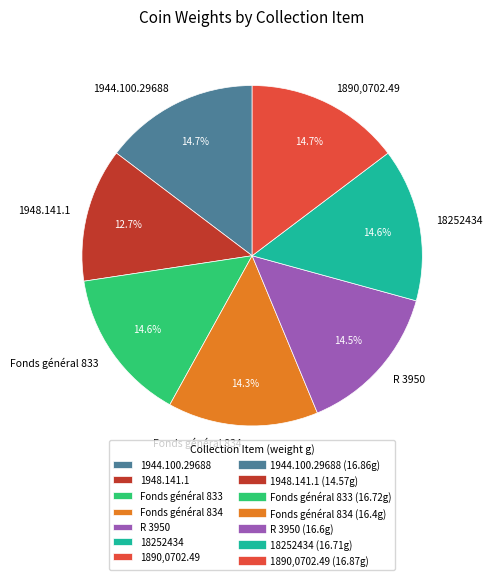

Is the sum of 18252434 and Fonds général 833 greater than half?

No